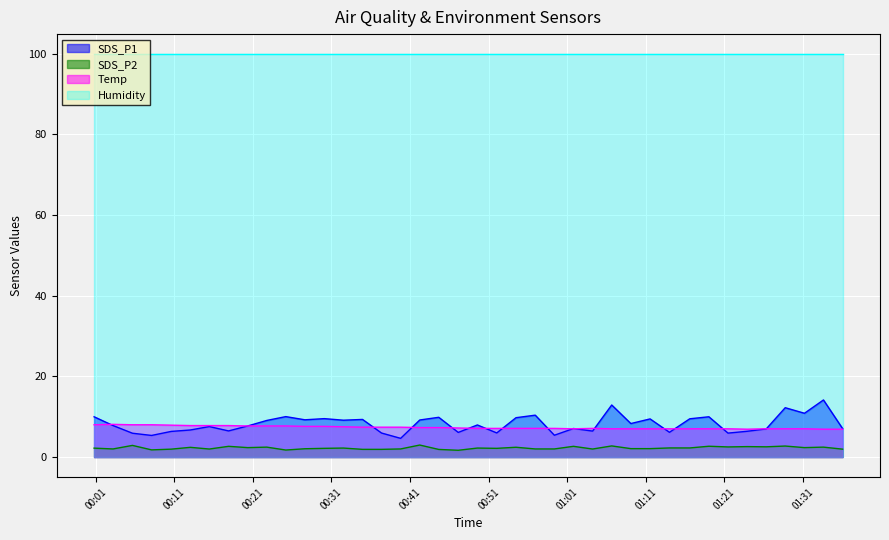

Does the chart display data point markers on the line(s)?

No